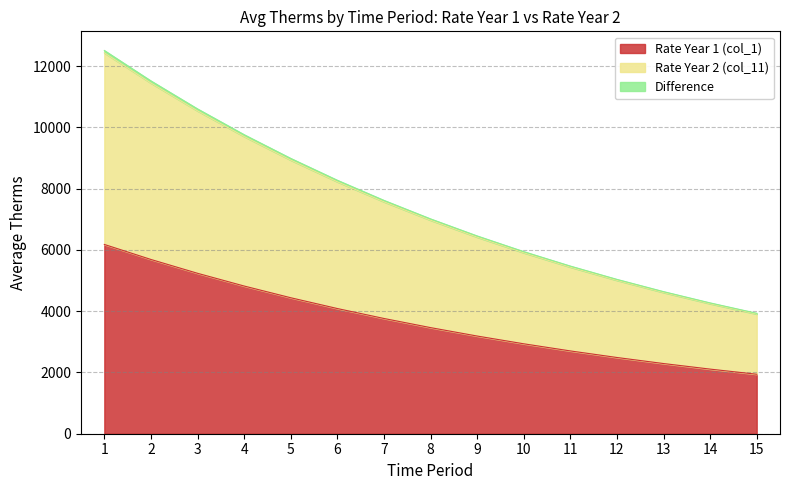

At which category is the sum across all series the highest?

1